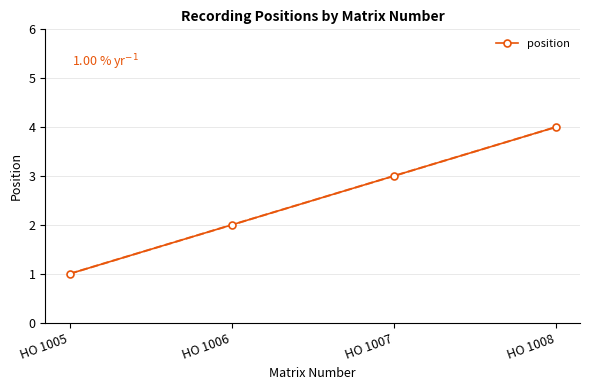

What is the greatest value displayed?

4